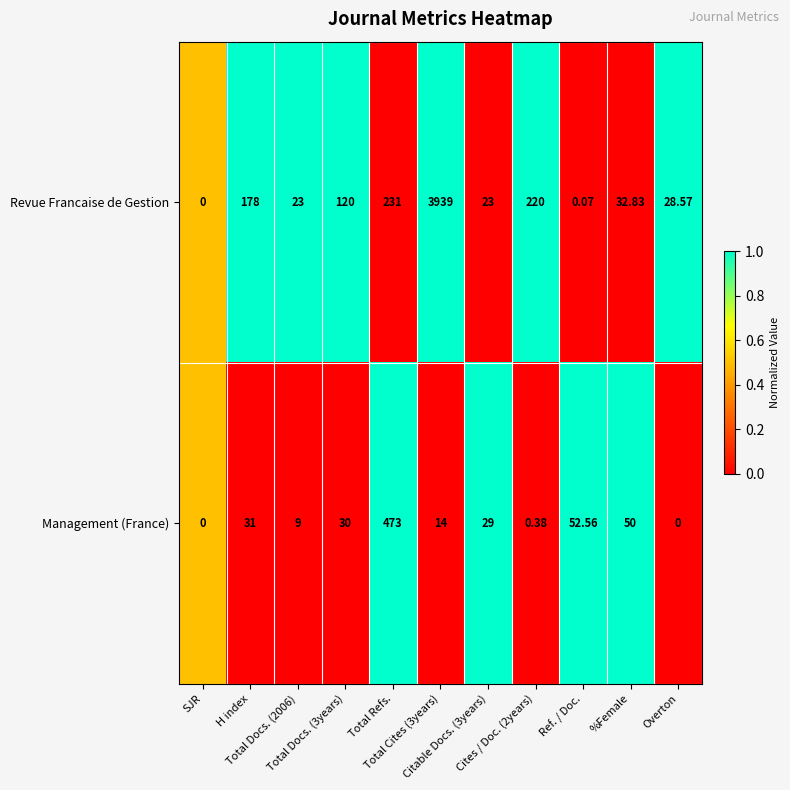

Rank the series by their maximum value, from highest to lowest.

Revue Francaise de Gestion, Management (France)